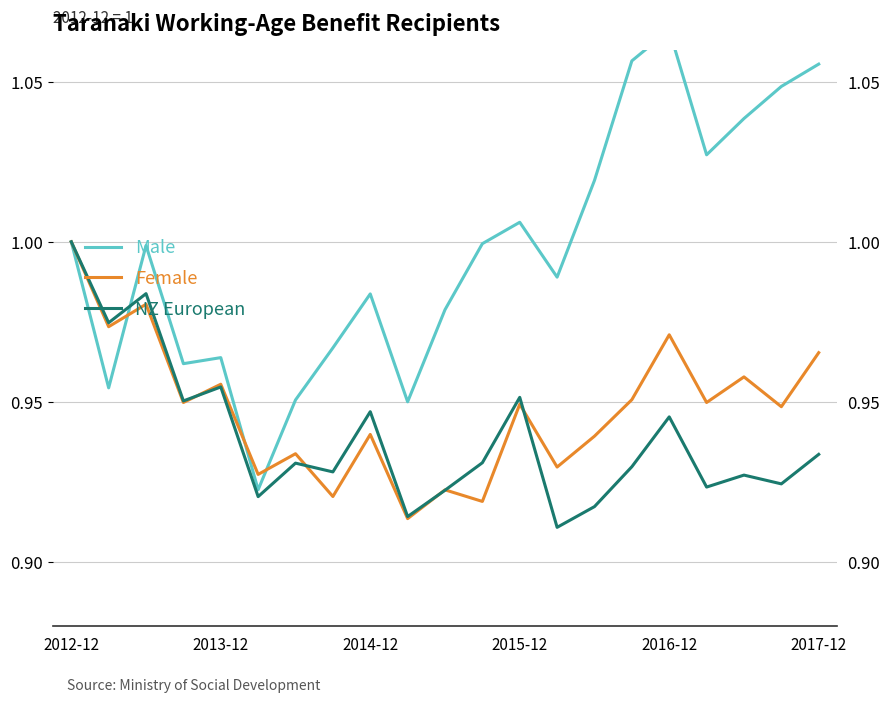

How many series are shown in this chart?

3